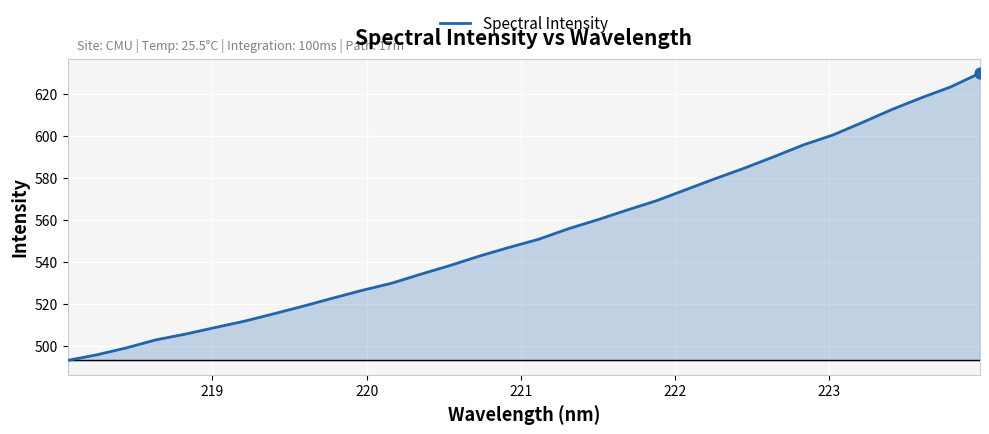

What is the difference between the maximum and minimum values?

136.8